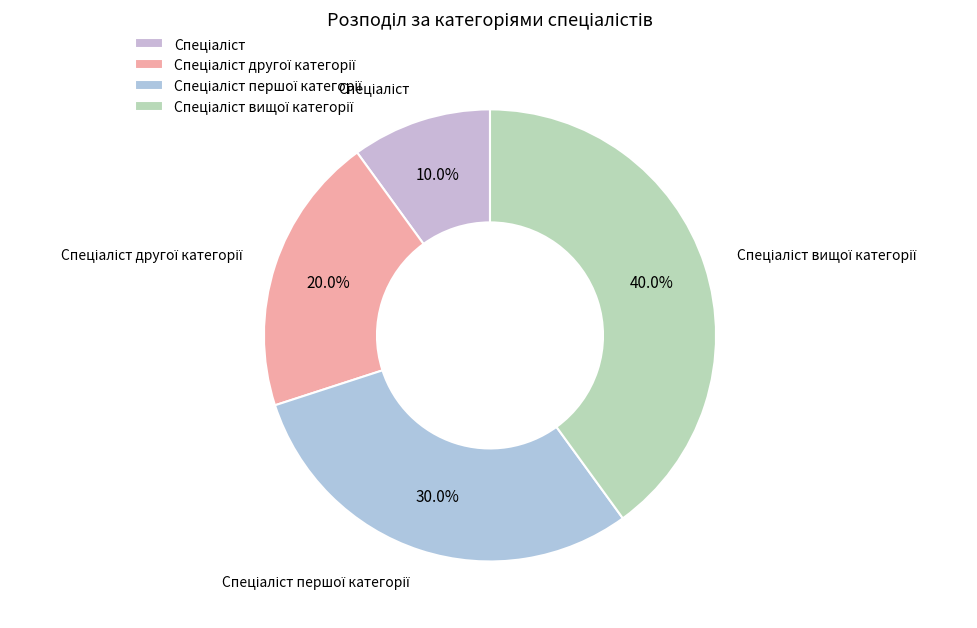

Is there a majority slice in this chart?

No